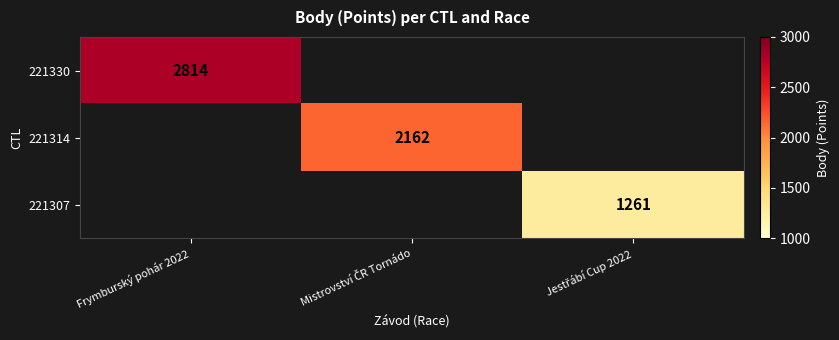

True or false: 221330 has a value of 2814 at Frymburský pohár 2022.

True